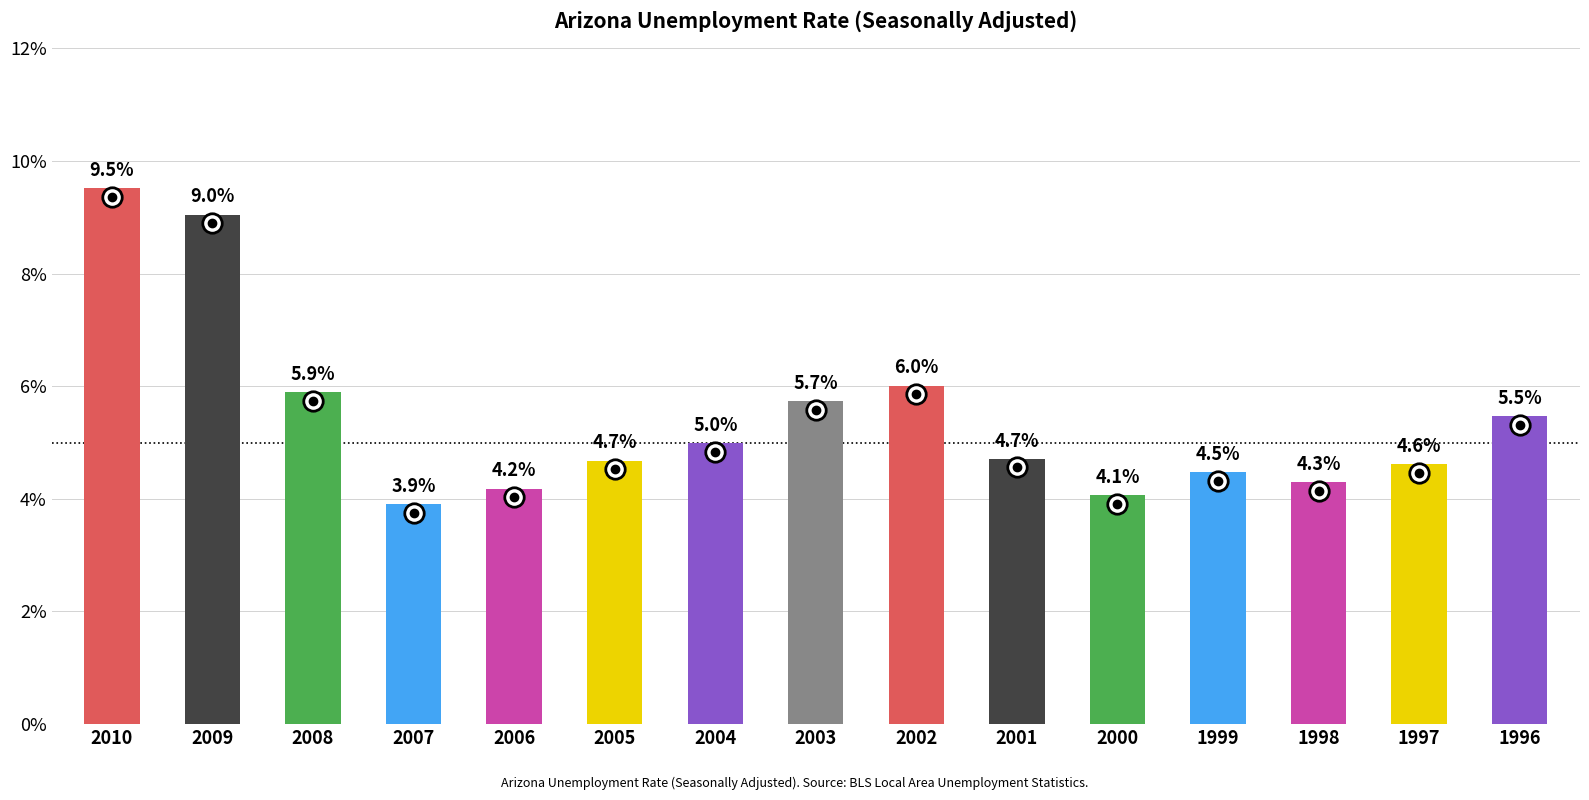

Reading left to right, transcribe all the data shown in this chart.

2010=9.5	2009=9.0	2008=5.9	2007=3.9	2006=4.2	2005=4.7	2004=5.0	2003=5.7	2002=6.0	2001=4.7	2000=4.1	1999=4.5	1998=4.3	1997=4.6	1996=5.5